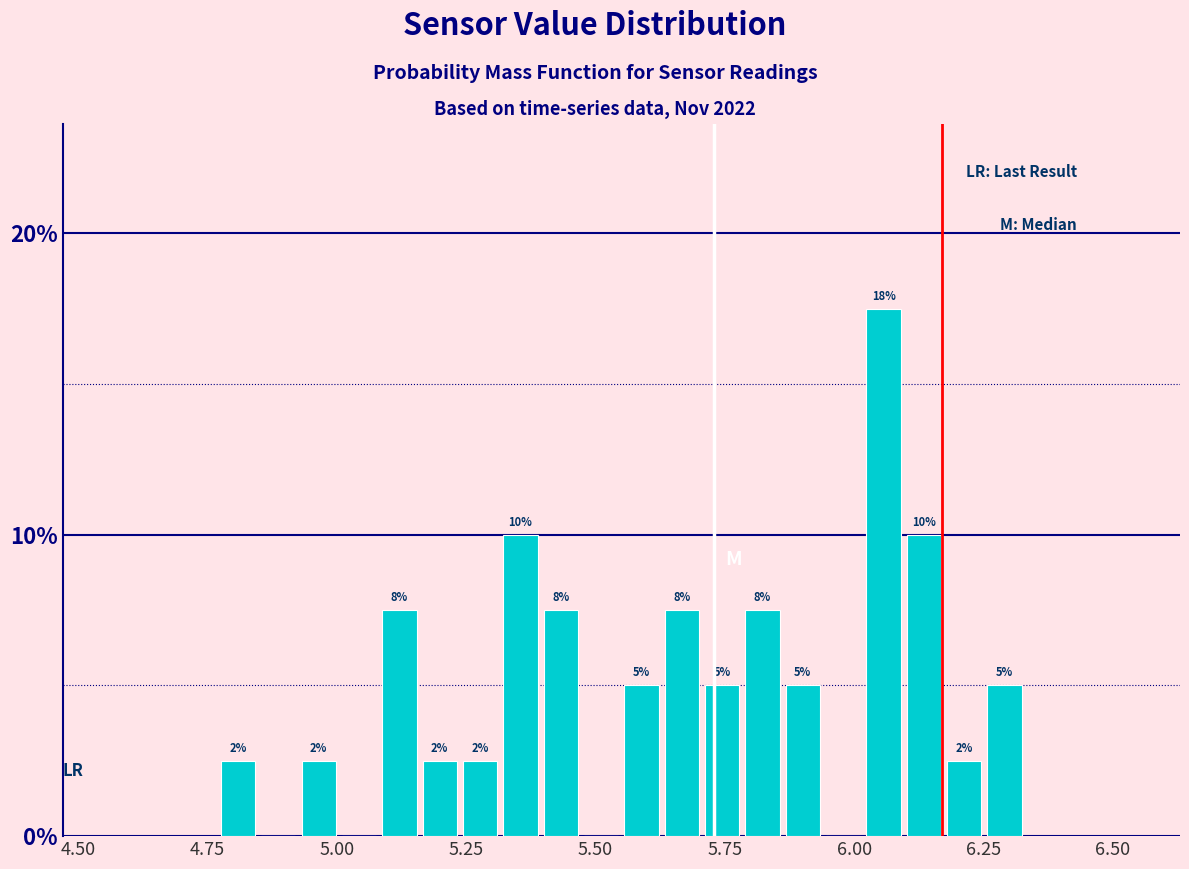

Read against the x-axis, roughly where is the centre of the tallest bar?

6.05